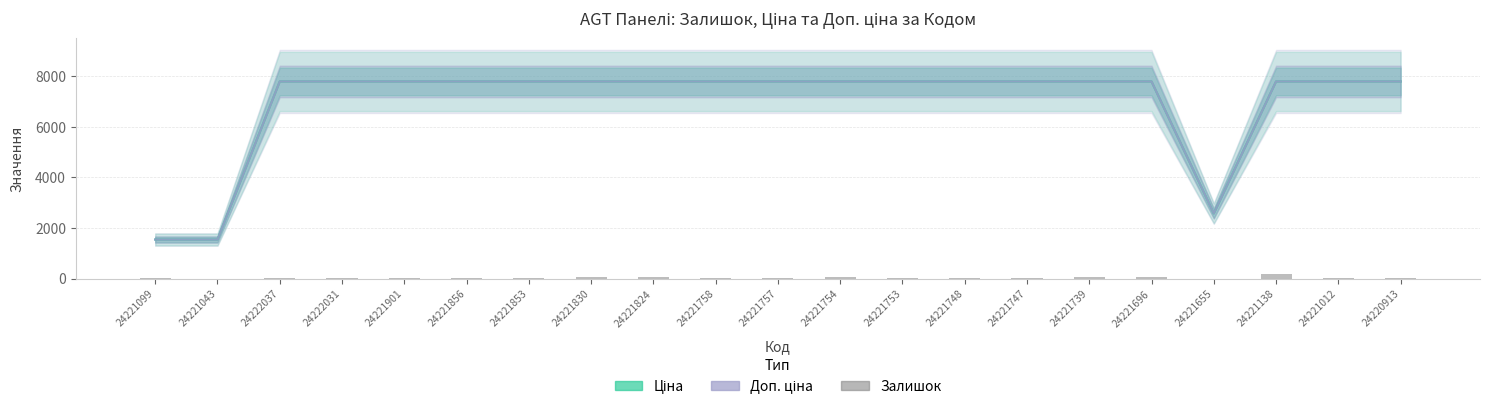

The value of Доп. ціна at 24221757 is 7792.9. True or false?

True